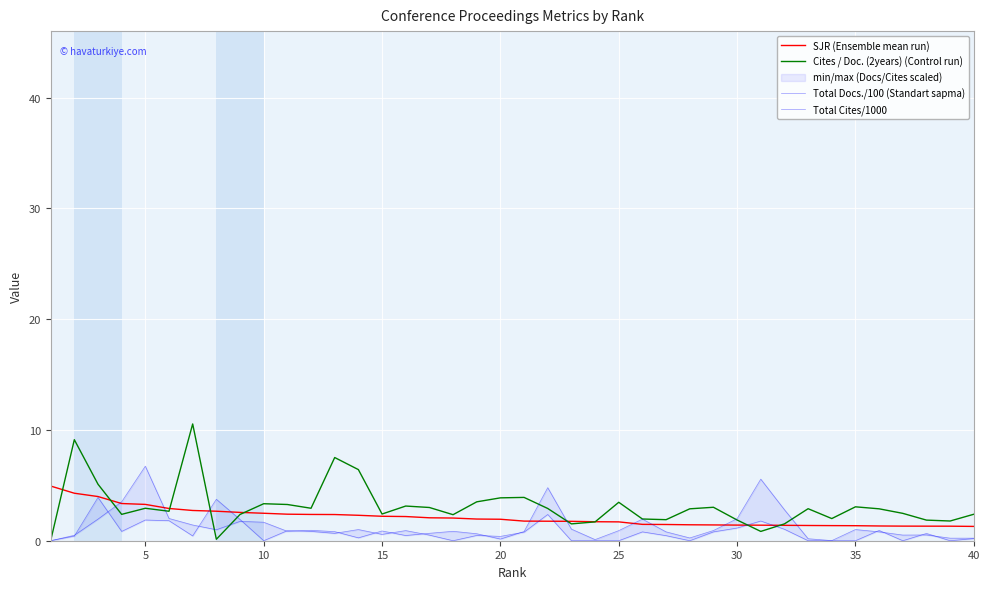

True or false: SJR (Ensemble mean run) has a value of 3.3 at 5.

True